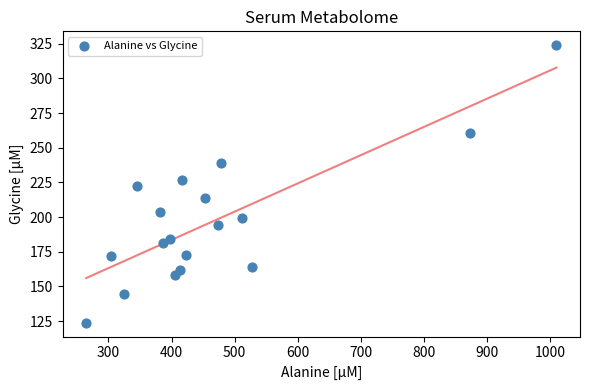

What is the range of Y values (max minus min)?

200.0